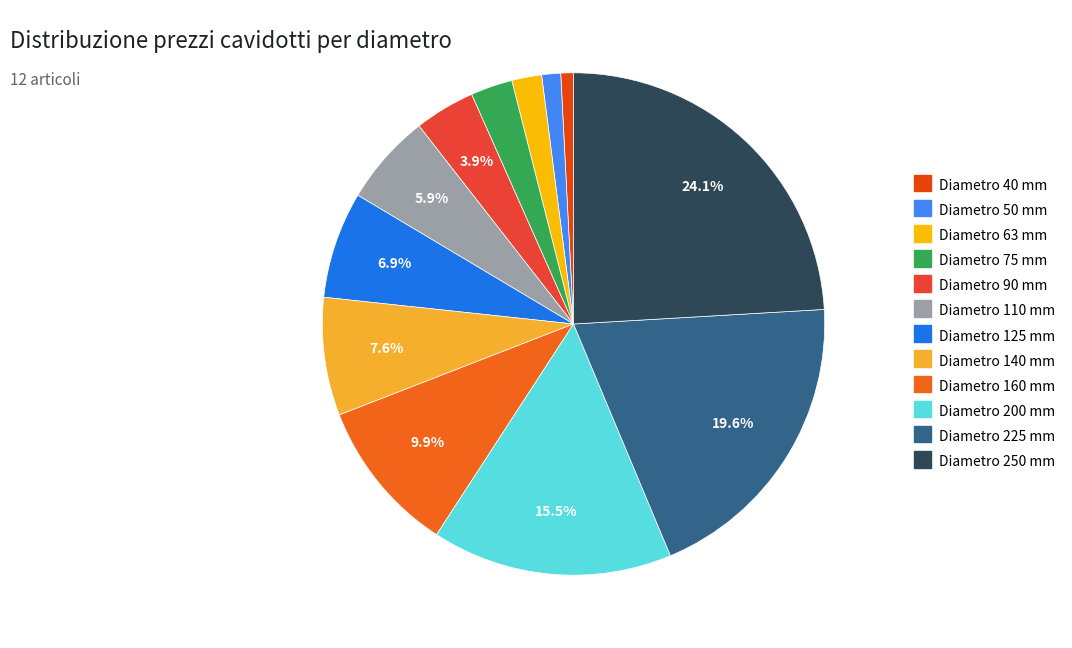

To the nearest percent, what portion does Diametro 160 mm represent?

10%